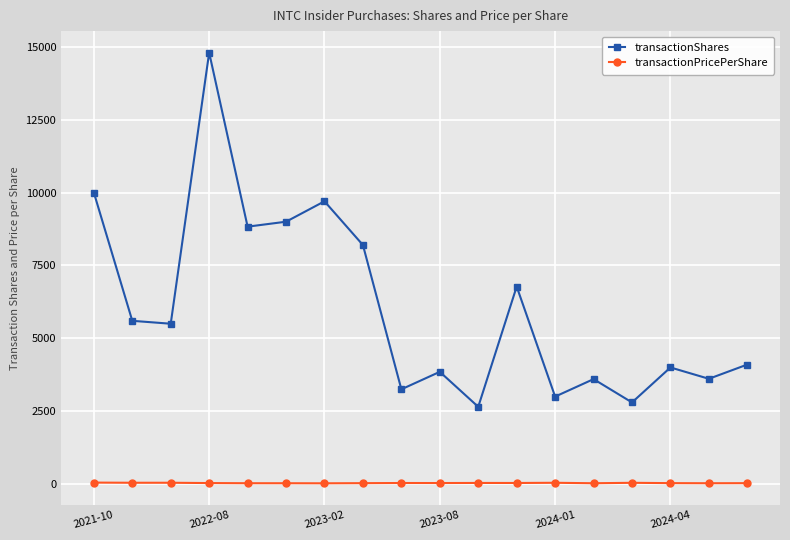

What is the value of the transactionShares point at the 17th from the left?

3611.0